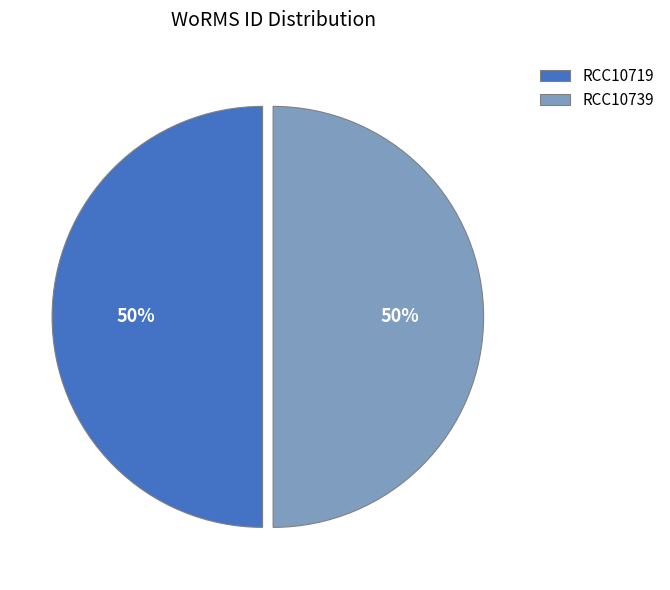

How many segments does this pie chart have?

2